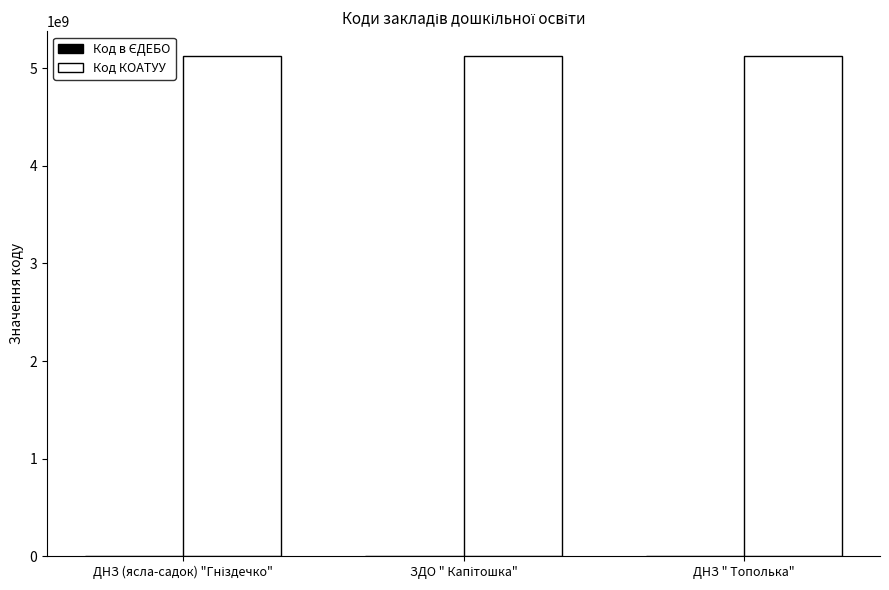

What is the greatest value displayed?

5122786401